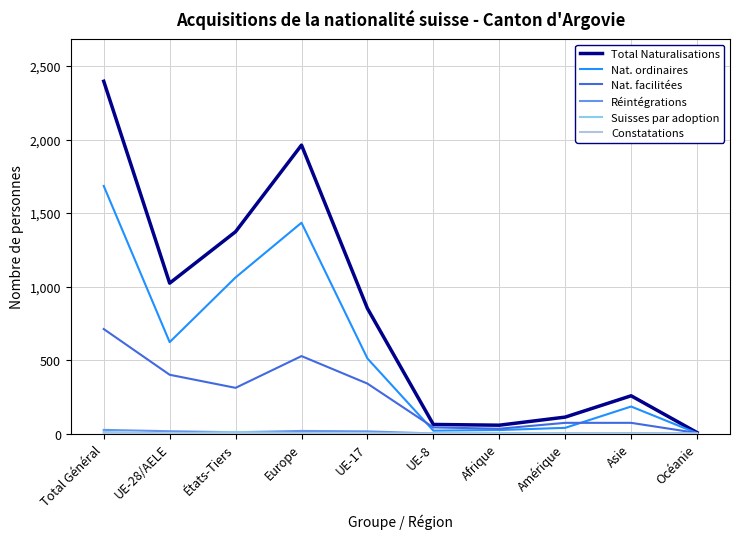

At which category does Nat. ordinaires reach its first local peak?

Europe